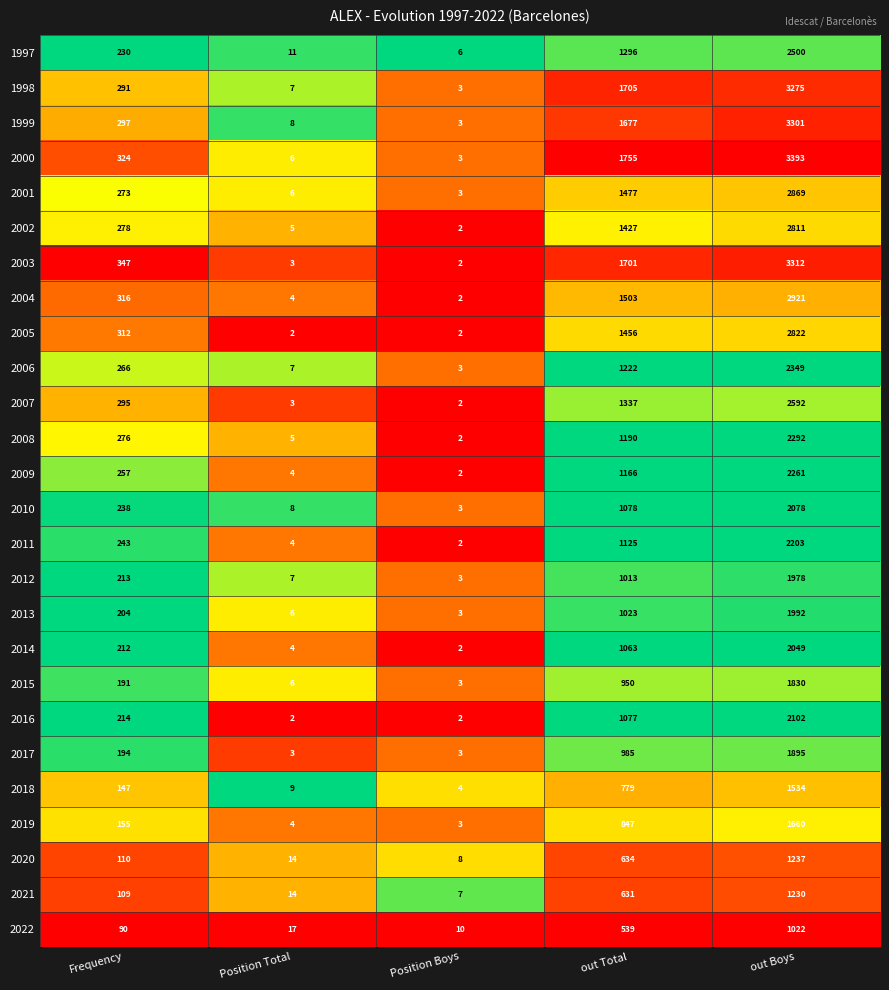

What is the difference between the 2012 values at Position Total and Position Boys?

4